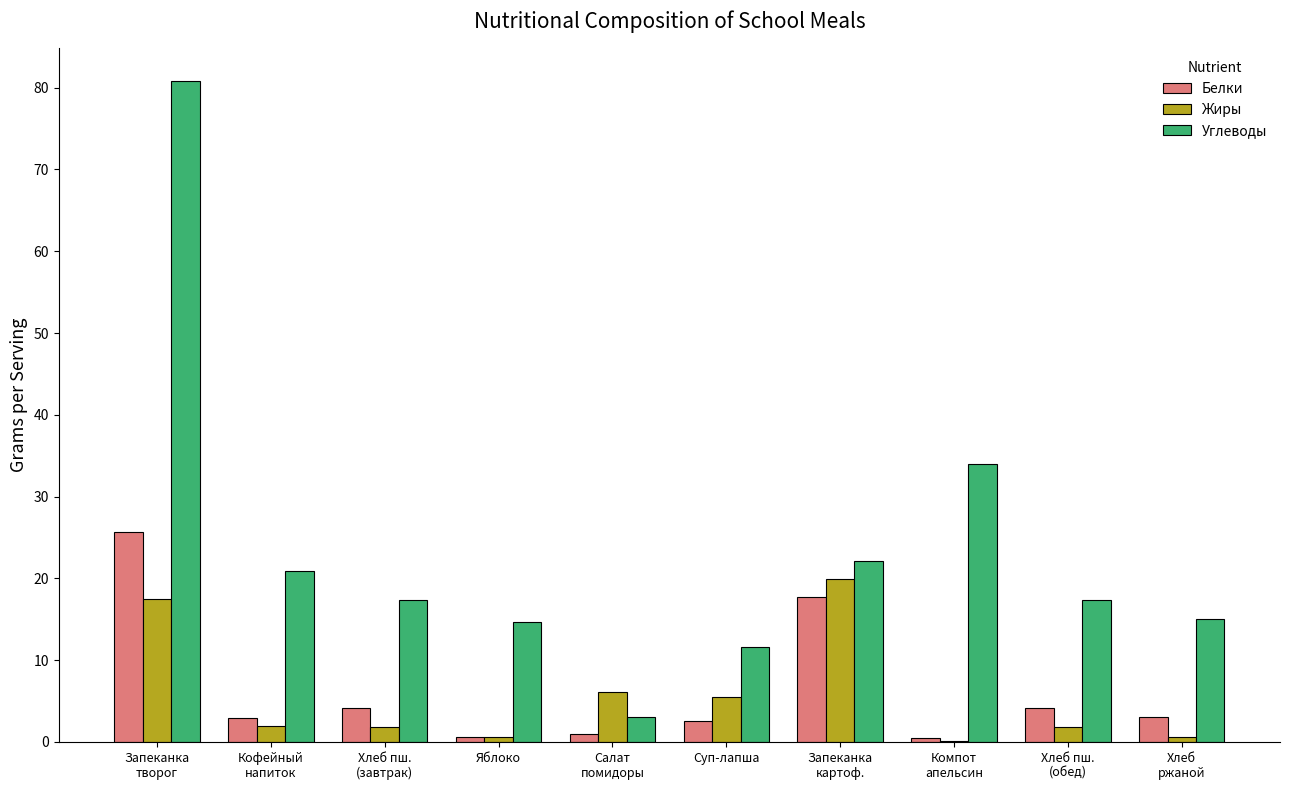

Between Салат
помидоры and Хлеб пш.
(обед), which series saw the biggest shift?

Углеводы